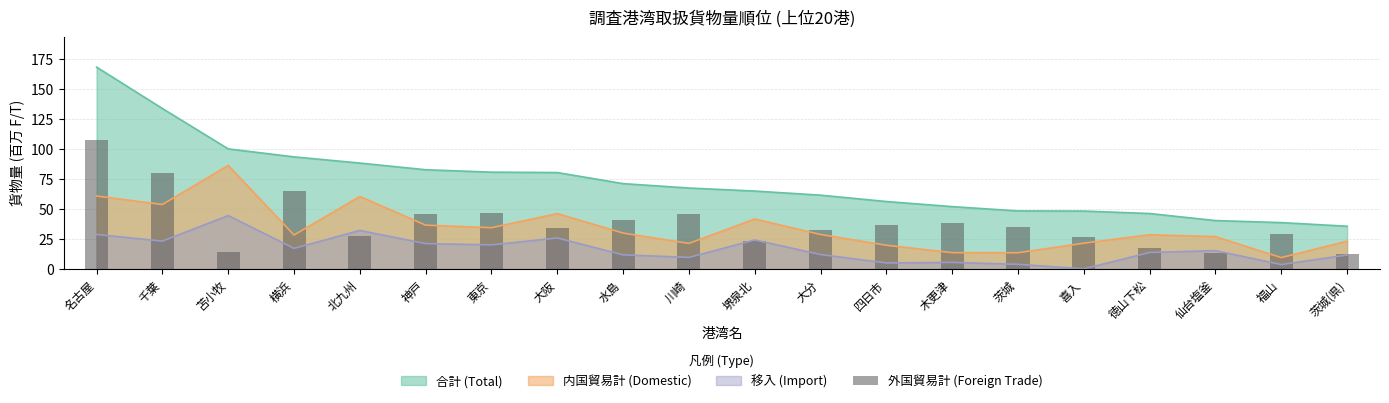

Reading left to right, transcribe all the data shown in this chart.

名古屋=107.6	千葉=80.1	苫小牧=13.8	横浜=65.2	北九州=27.9	神戸=46.3	東京=46.4	大阪=34.3	水島=41.3	川崎=46.3	堺泉北=23.3	大分=32.8	四日市=36.5	木更津=38.4	茨城=34.9	喜入=26.8	徳山下松=17.7	仙台塩釜=13.4	福山=29.2	茨城(県)=12.4